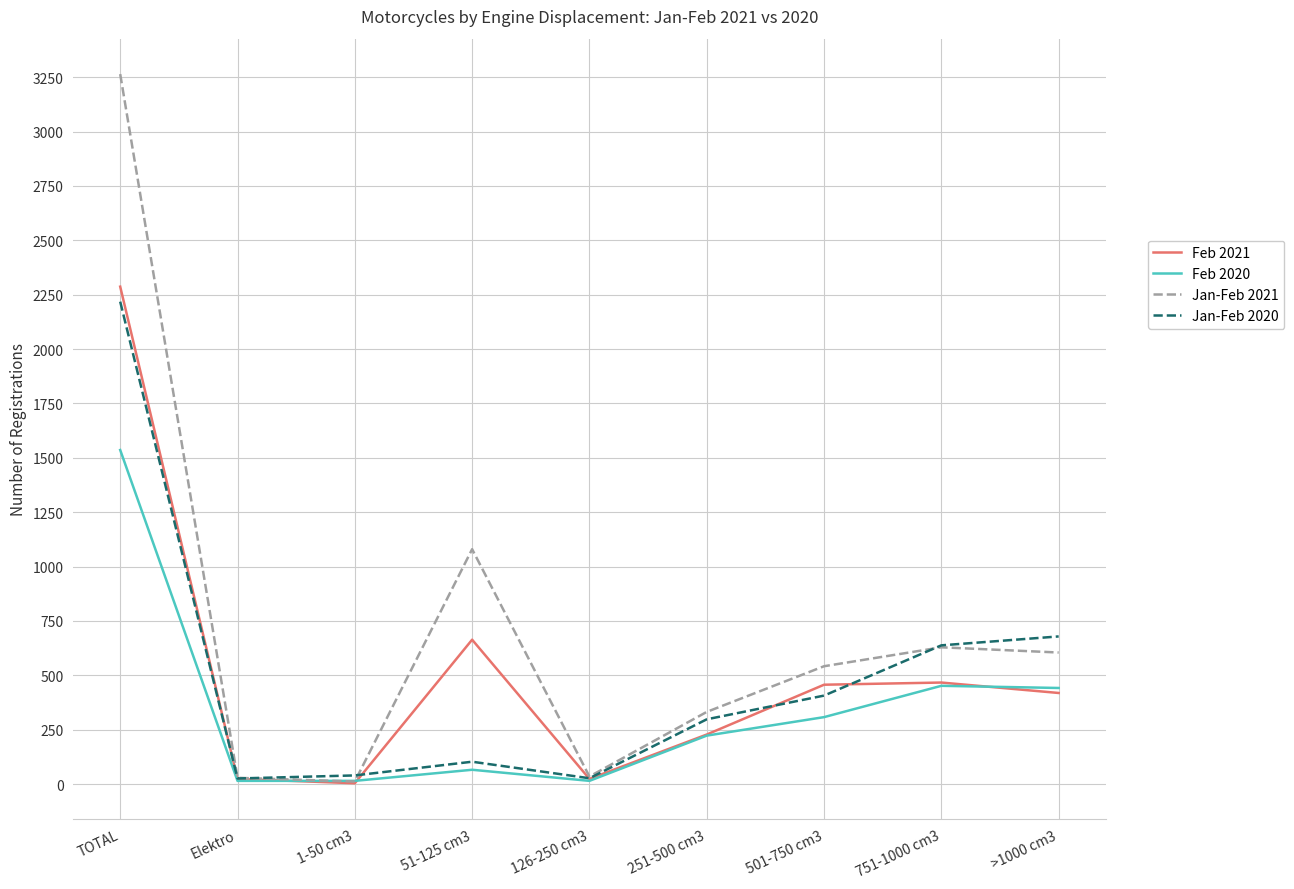

Which label corresponds to the largest value in the chart?

TOTAL